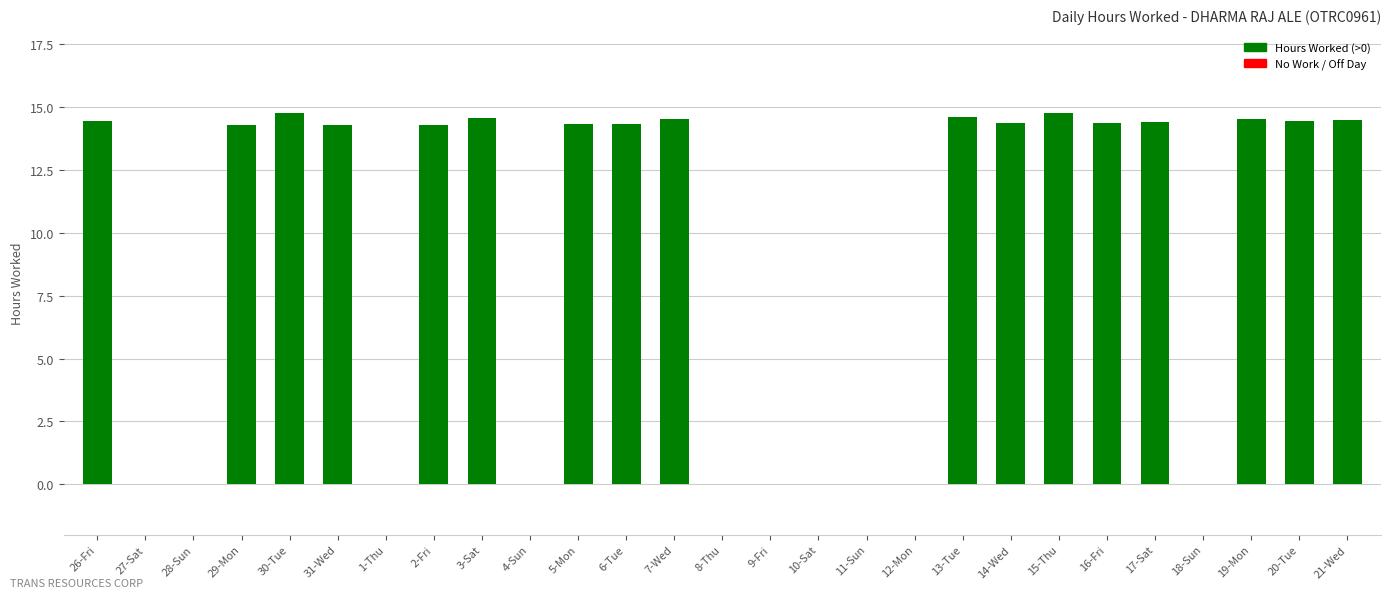

The chart shows a value of 21.3 at 16-Fri. True or false?

False